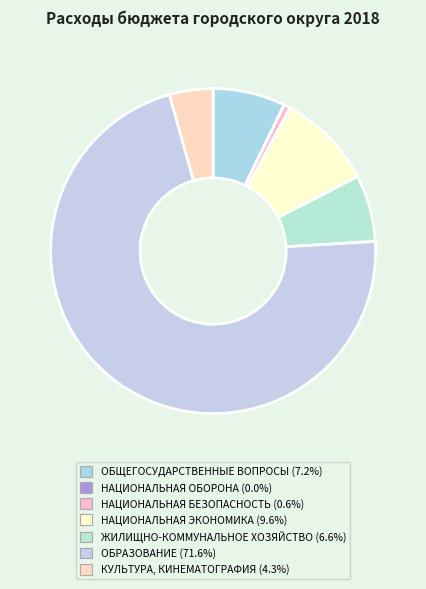

To the nearest percent, what is the average slice percentage?

14%